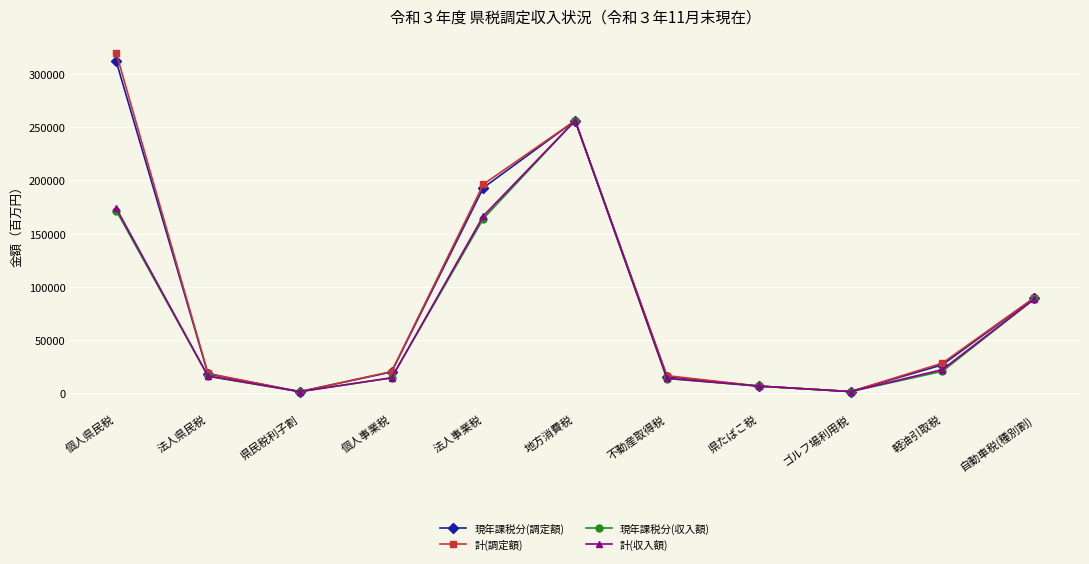

What is the difference between the 計(調定額) values at 不動産取得税 and 地方消費税?

240344